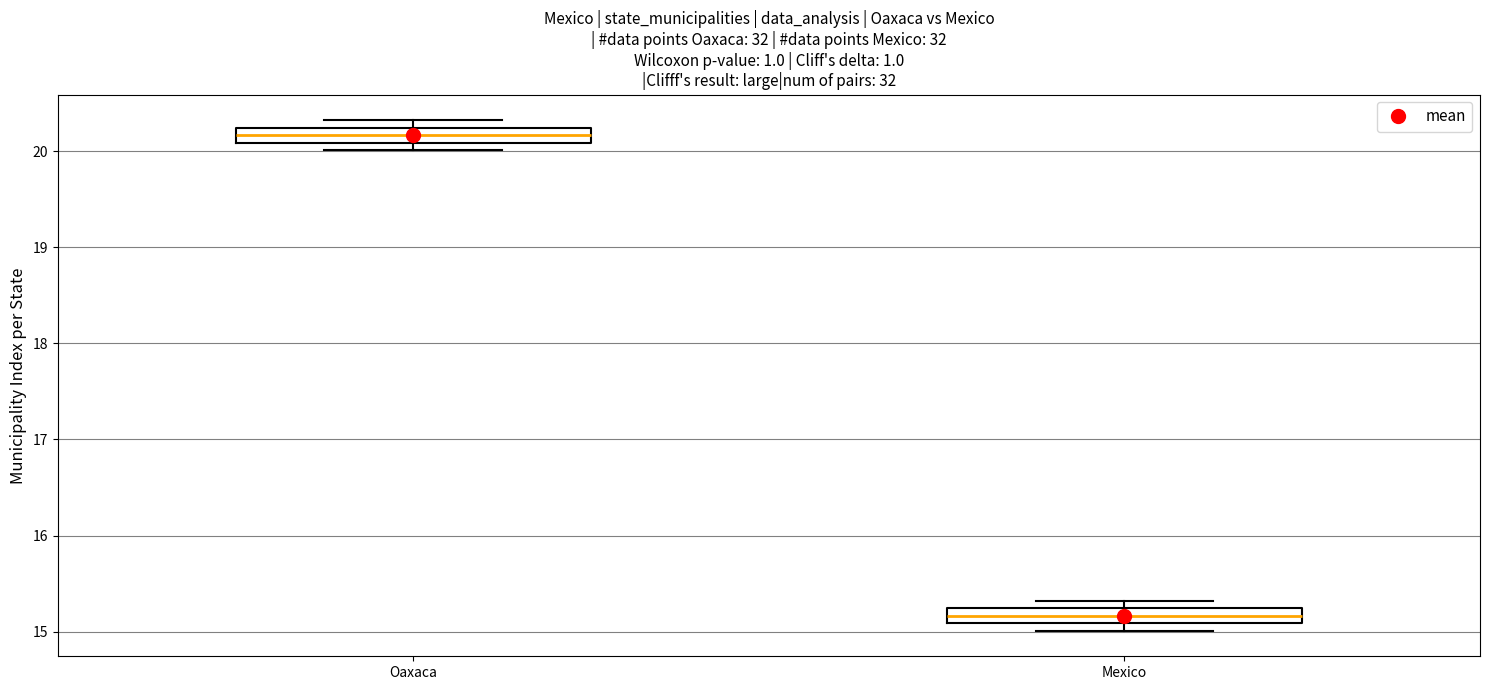

Reading left to right, transcribe this box plot: for each box, give where its median line is, the range the box spans, and where its two whiskers end, as read against the y-axis. The values are not printed on the chart, so give them approximately, as read against the axis.

Oaxaca: median 20.2 (inside the box), box 20.1 to 20.2, whiskers 20.0 to 20.3
Mexico: median 15.2 (inside the box), box 15.1 to 15.2, whiskers 15.0 to 15.3